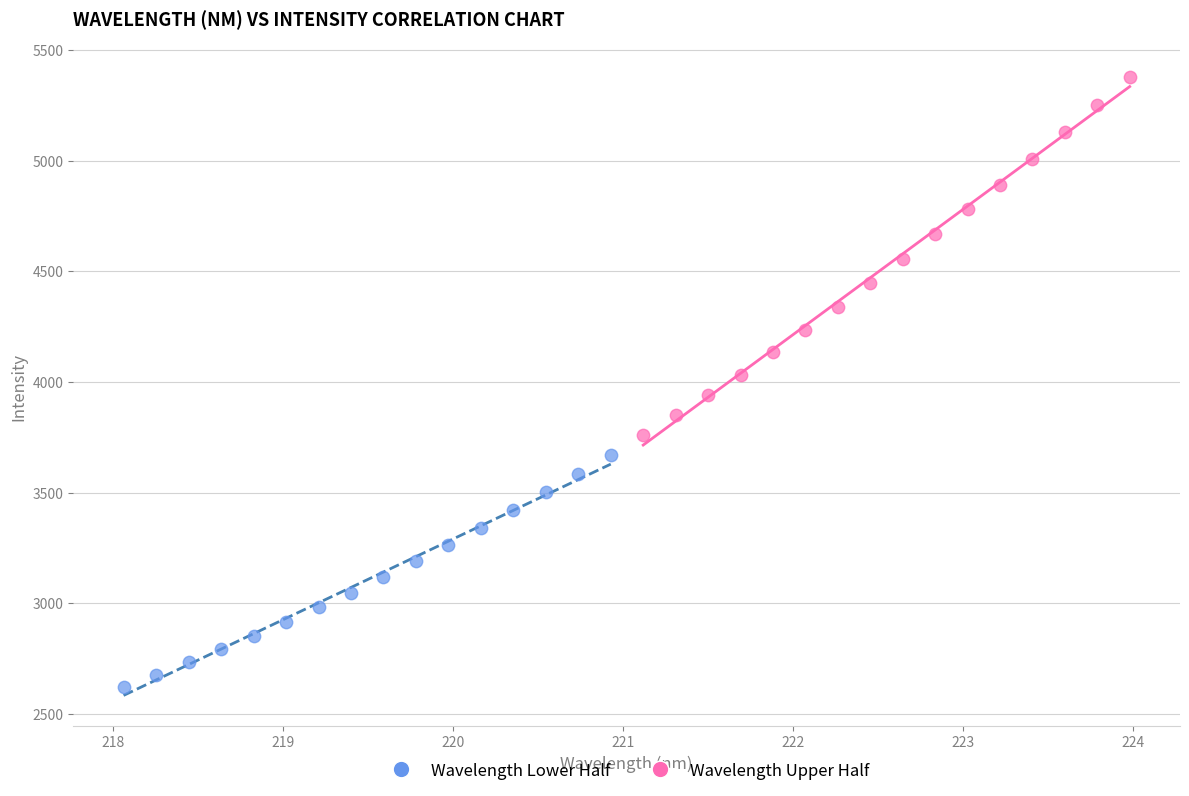

Which series contains the lowest Y value?

Wavelength Lower Half